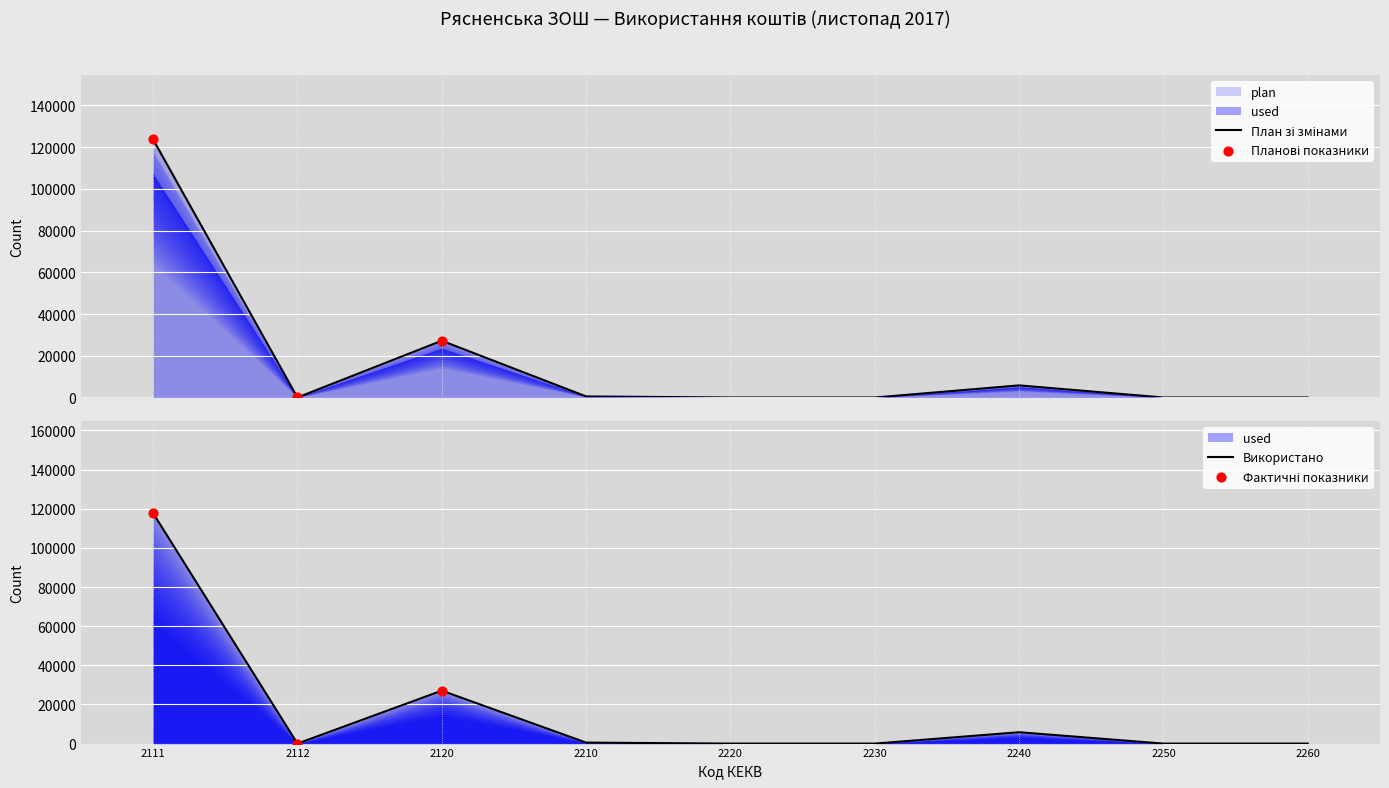

Which series has the largest total across all categories?

plan